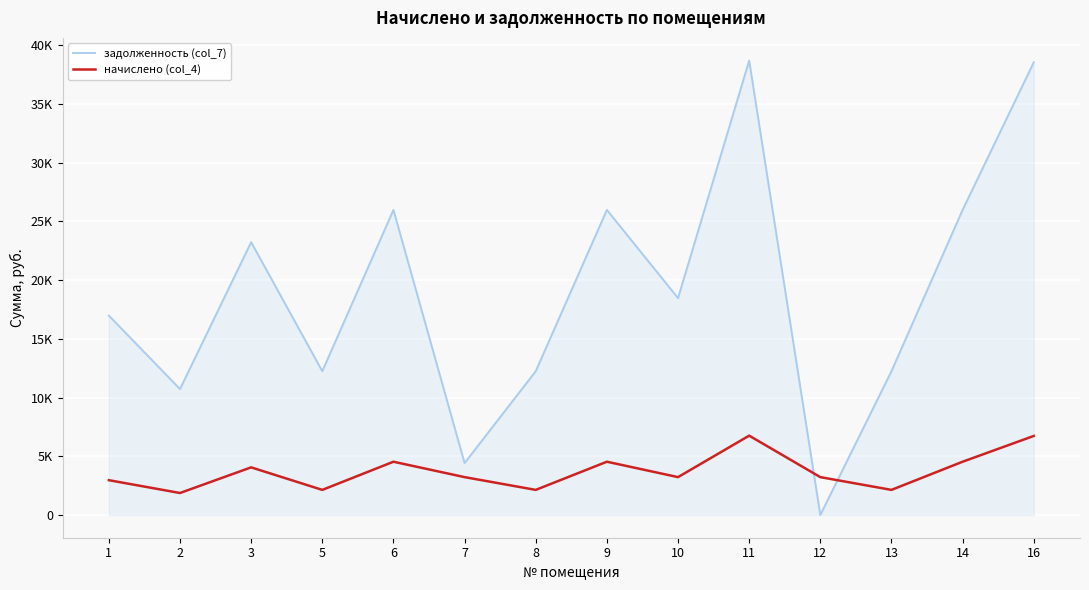

True or false: задолженность (col_7) and начислено (col_4) intersect in this chart.

True